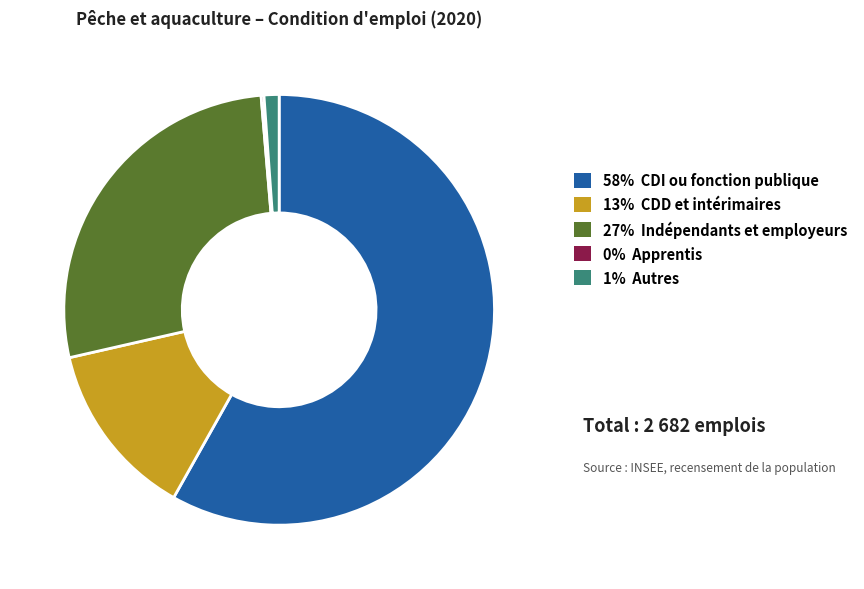

Do 1% Autres and 58% CDI ou fonction publique together represent more than half of the pie?

Yes